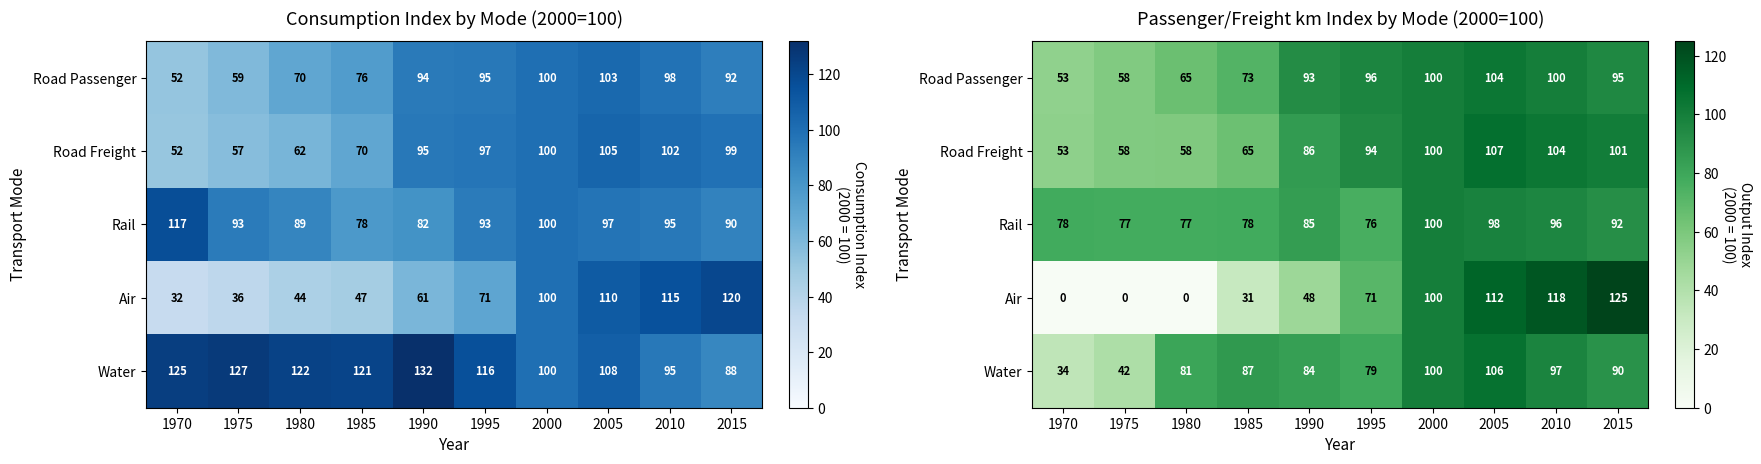

True or false: Water has a value of 41.8 at 1975.

True